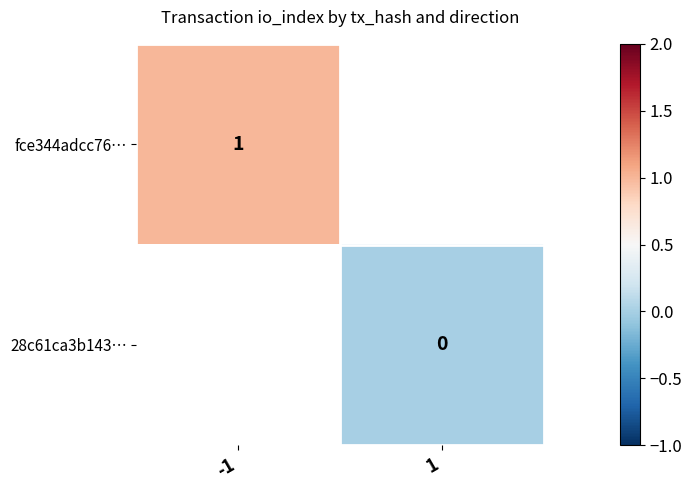

Between -1 and 1, which is larger?

1